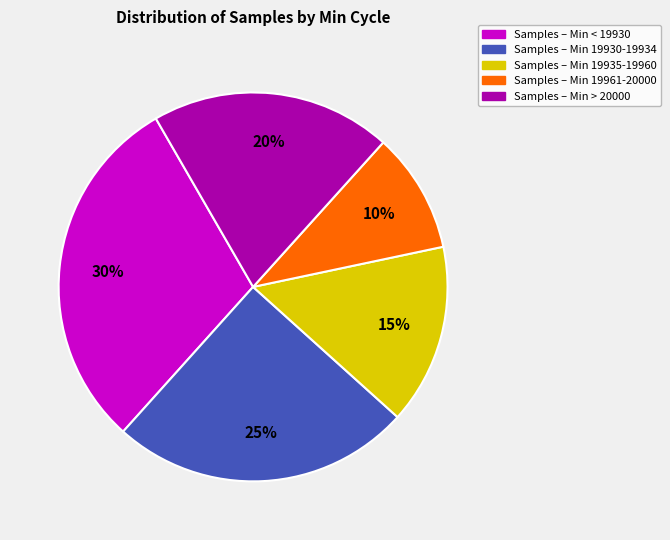

Is there a majority slice in this chart?

No